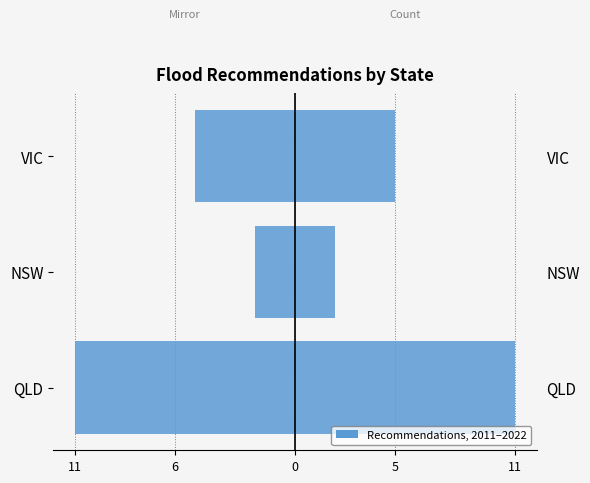

Is the value of Count at NSW greater than the value of Left mirror at QLD?

Yes